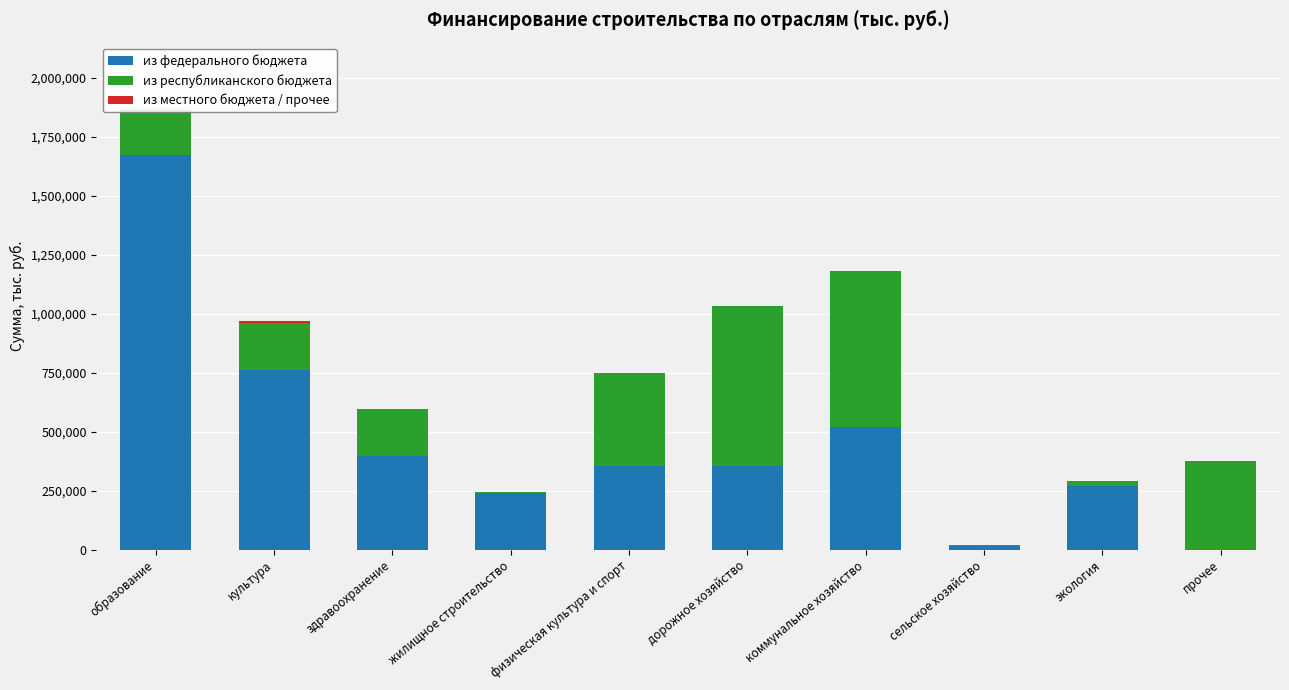

At which category is the sum across all series the highest?

образование